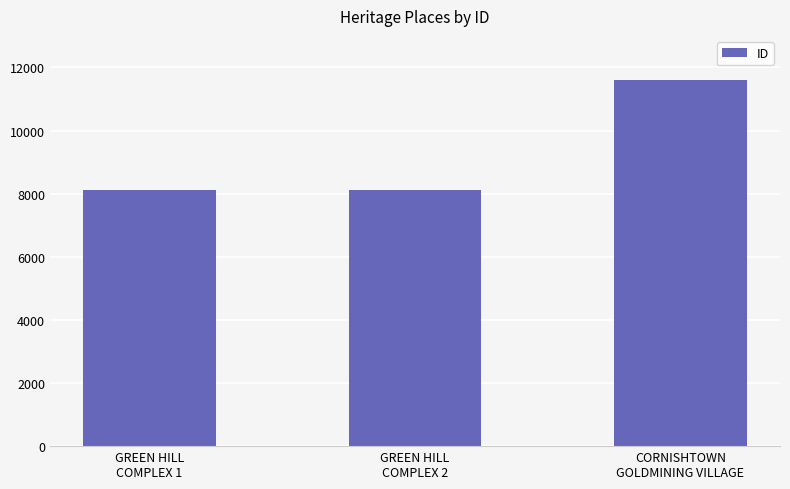

What is the sum of all values?

27867